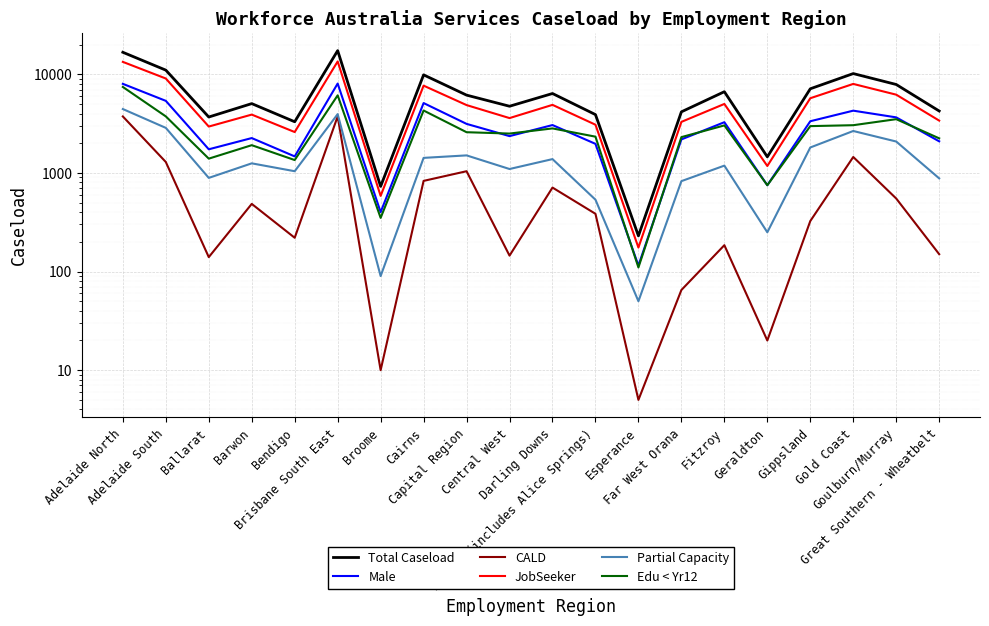

Count the number of data series in this chart.

6